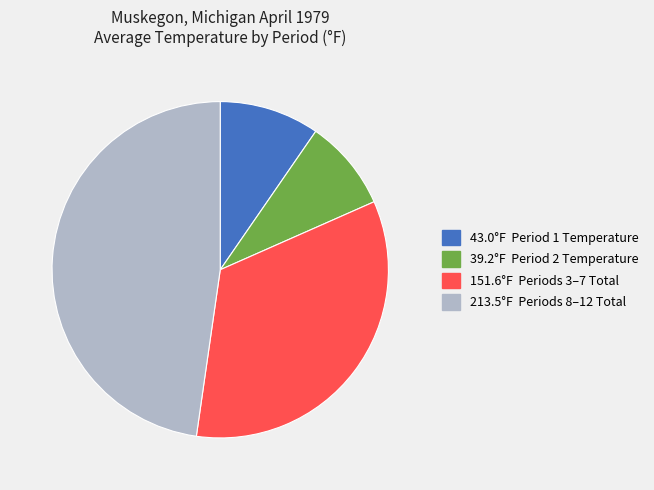

Does any single category account for the majority?

No